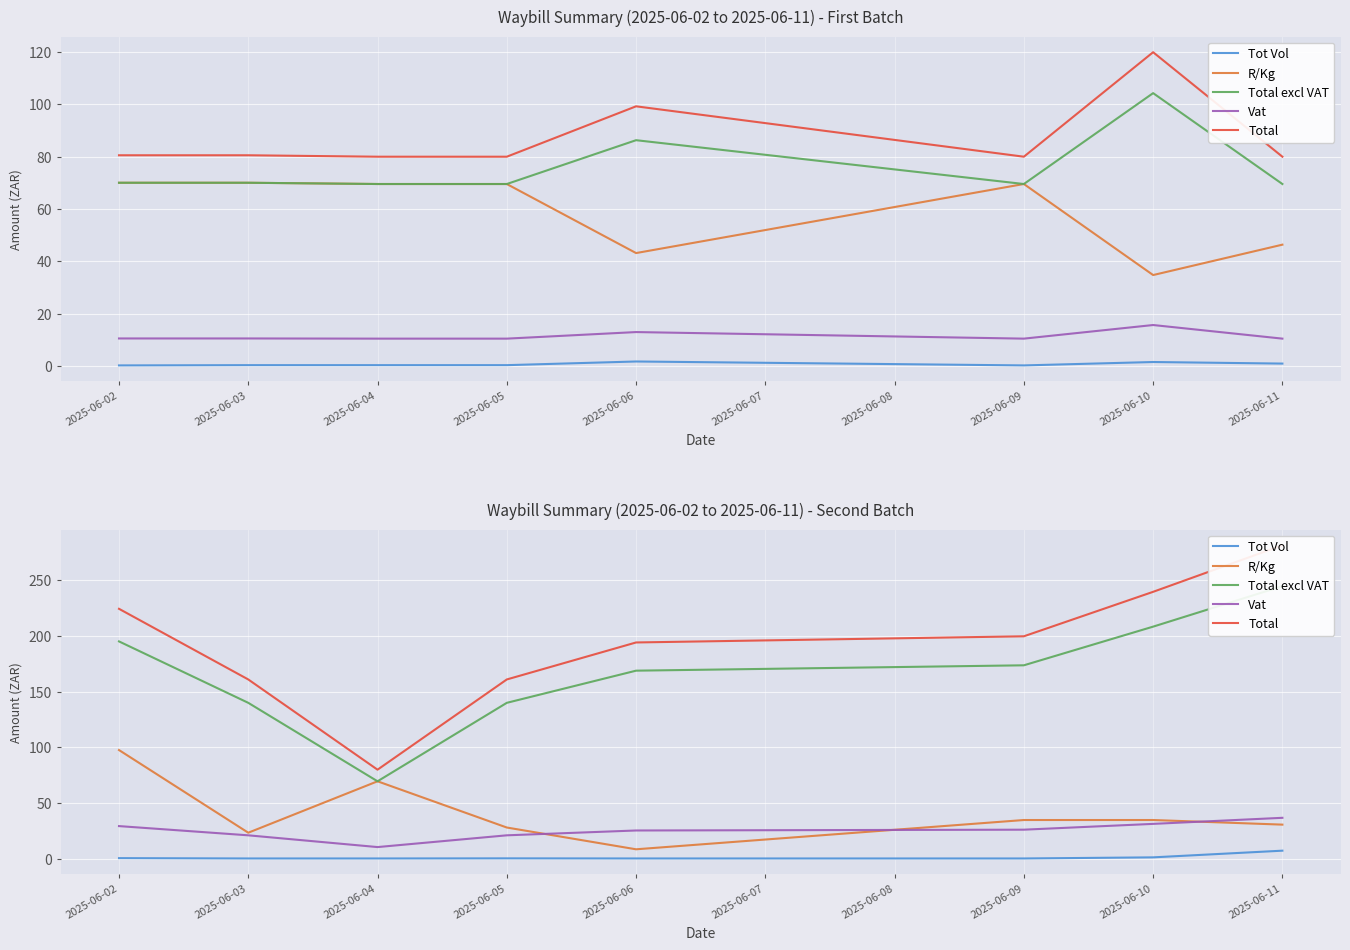

List the series in order of their peak value, lowest first.

Tot Vol, Vat, R/Kg, Total excl VAT, Total